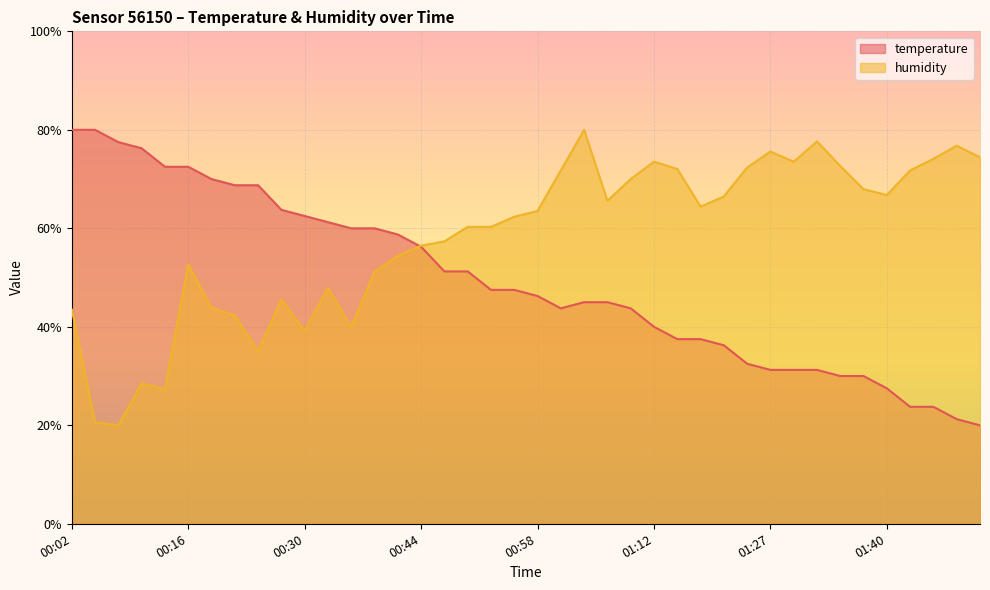

What is the difference between the highest and lowest values at 01:15?

34.6